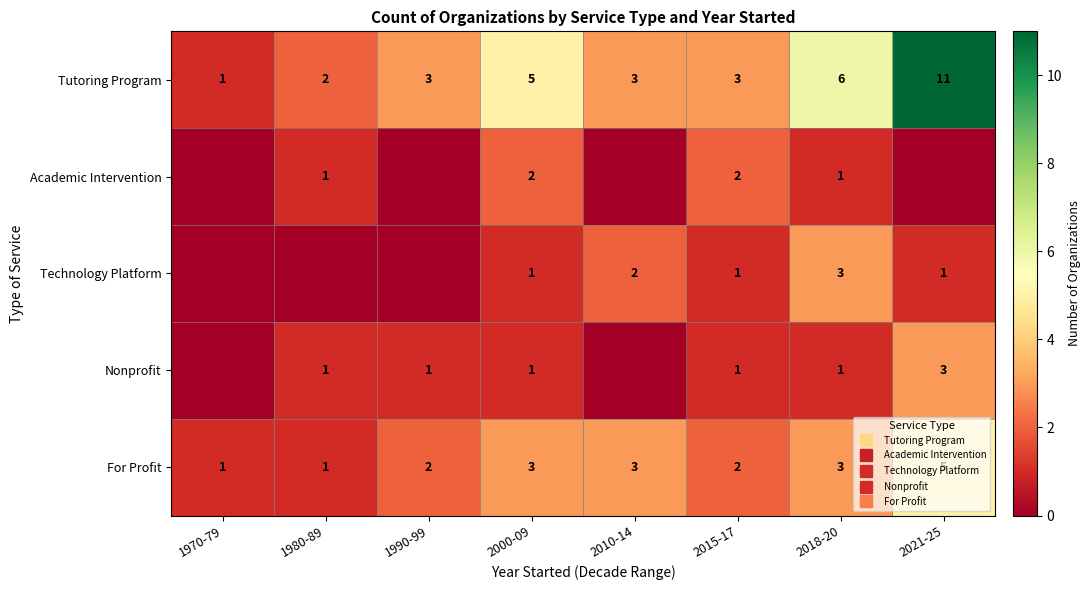

Which series has the largest total across all categories?

Tutoring Program